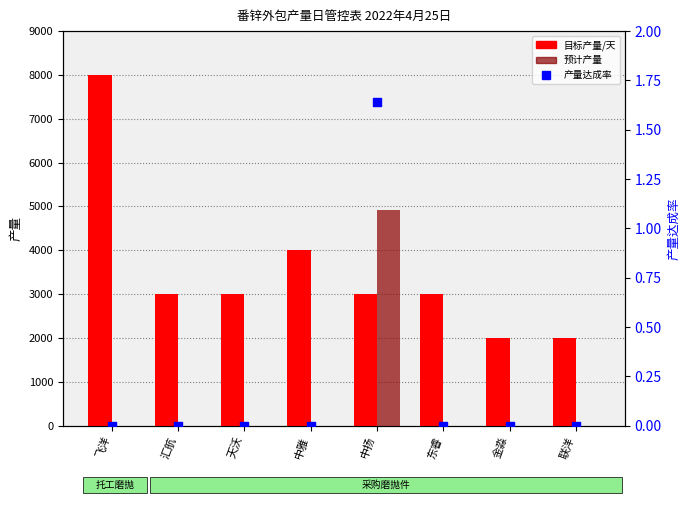

At which category is the sum across all series the highest?

飞洋